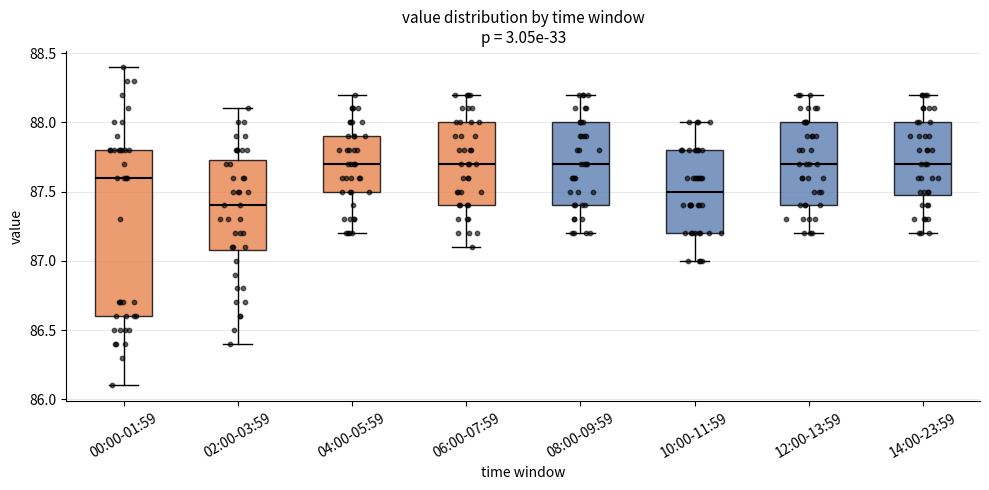

Reading left to right, read every box against the y-axis: the position of its median line, the range the box covers, and the ends of its whiskers. The values are not printed on the chart, so give them approximately, as read against the axis.

00:00-01:59: median 87.60, box 86.60 to 87.80, whiskers 86.10 to 88.40
02:00-03:59: median 87.40, box 87.10 to 87.75, whiskers 86.40 to 88.10
04:00-05:59: median 87.70, box 87.50 to 87.90, whiskers 87.20 to 88.20
06:00-07:59: median 87.70, box 87.40 to 88.00, whiskers 87.10 to 88.20
08:00-09:59: median 87.70, box 87.40 to 88.00, whiskers 87.20 to 88.20
10:00-11:59: median 87.50, box 87.20 to 87.80, whiskers 87.00 to 88.00
12:00-13:59: median 87.70, box 87.40 to 88.00, whiskers 87.20 to 88.20
14:00-23:59: median 87.70, box 87.50 to 88.00, whiskers 87.20 to 88.20